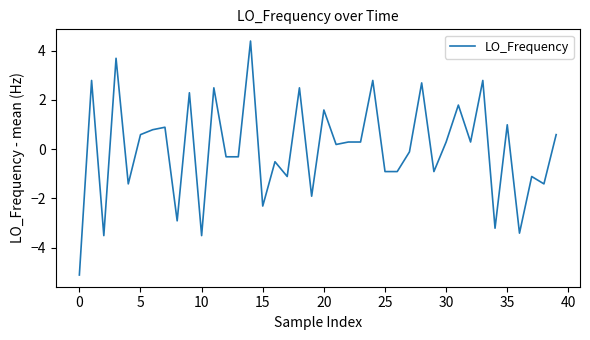

What is the minimum value shown in the chart?

-5.1